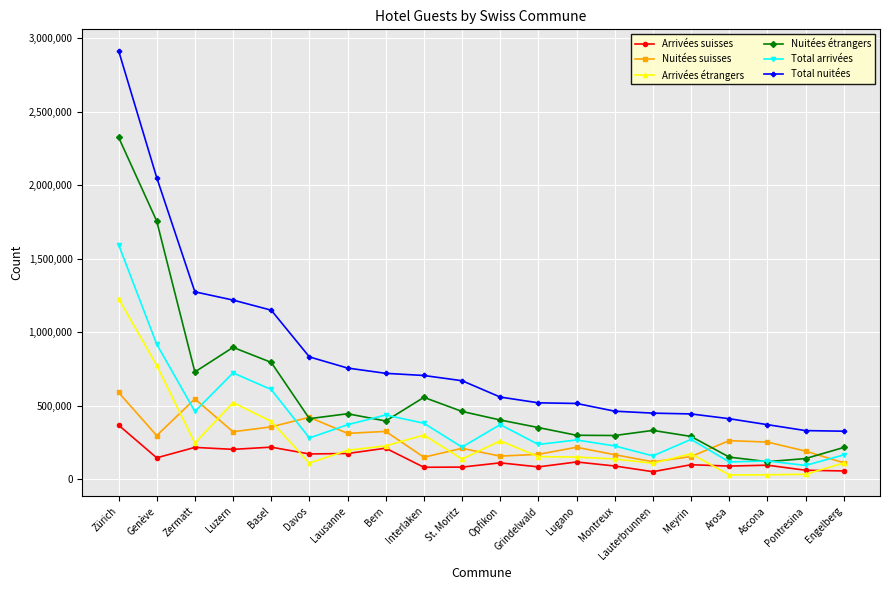

The value of Nuitées étrangers at Zürich is 2326600. True or false?

True